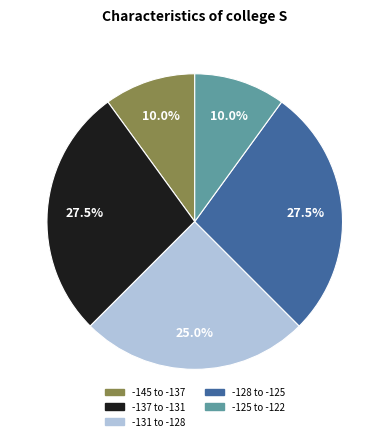

Is there any slice that represents more than half of the pie?

No